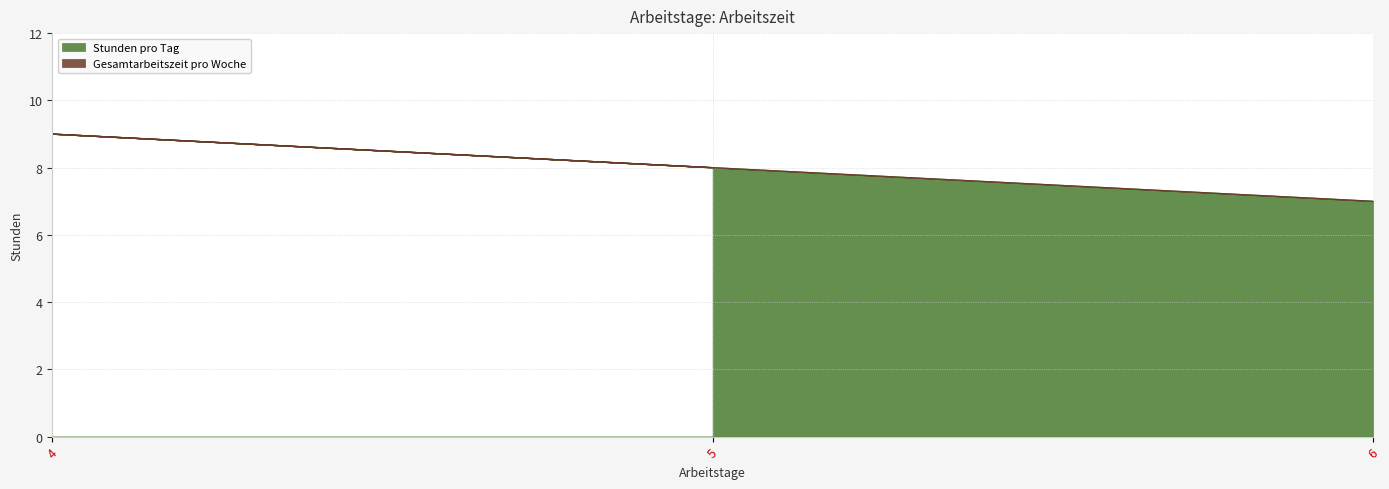

Approximately how many times larger is the value at 5 compared to 6?

1.1